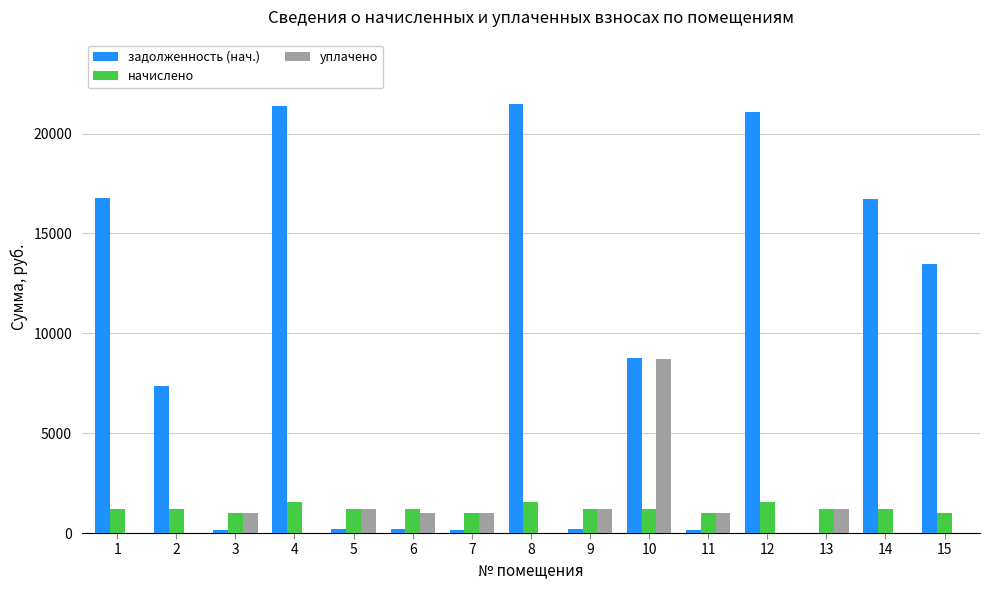

What is the sum of all уплачено values?

16400.6